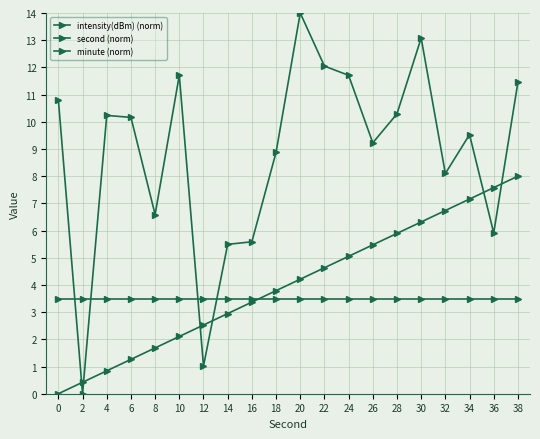

How many lines are shown in the chart?

3